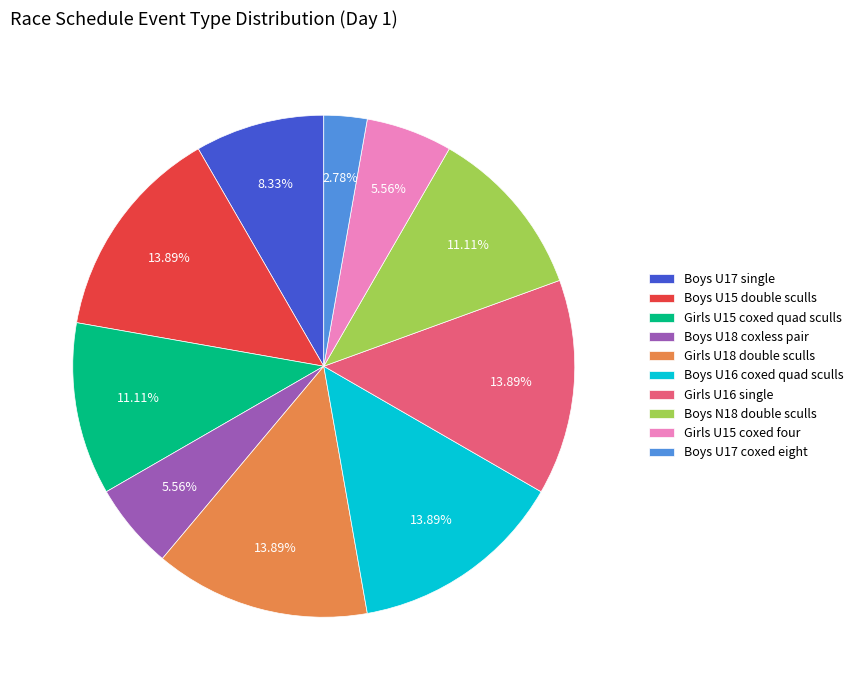

What portion of the pie excludes Boys U17 single?

91.7%